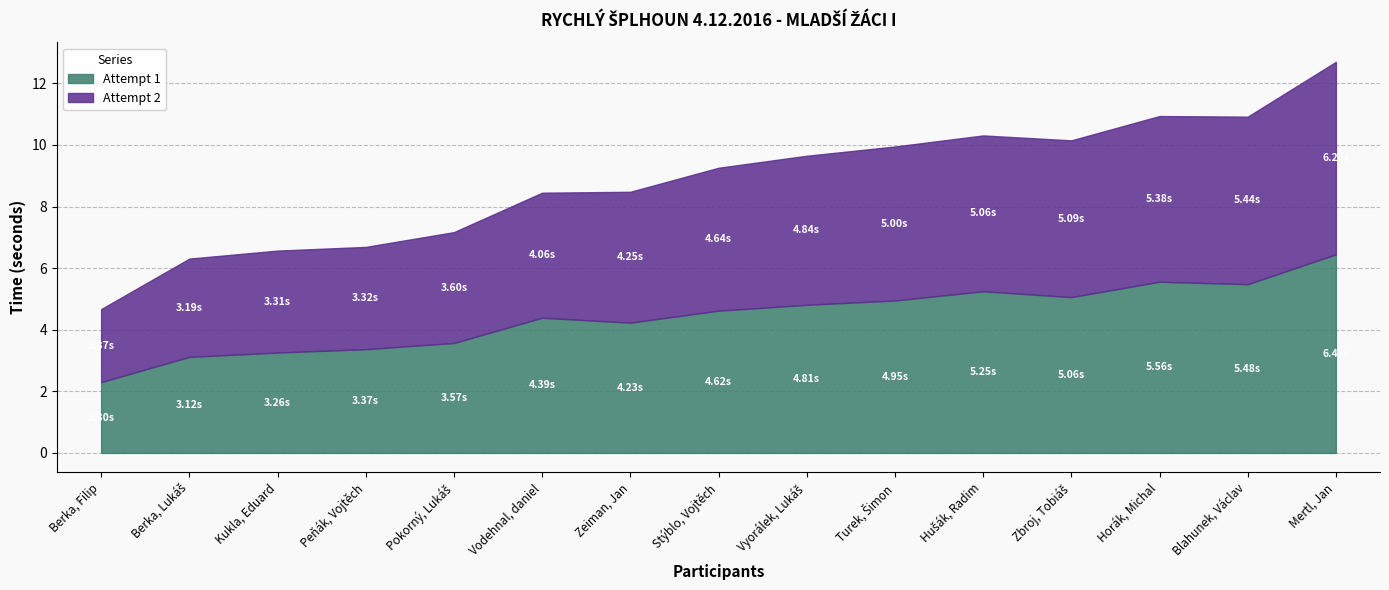

Reading left to right, extract all data points from this chart.

Attempt 1: 2.3	3.1	3.3	3.4	3.6	4.4	4.2	4.6	4.8	5.0	5.2	5.1	5.6	5.5	6.5
Attempt 2: 2.4	3.2	3.3	3.3	3.6	4.1	4.2	4.6	4.8	5.0	5.1	5.1	5.4	5.4	6.2